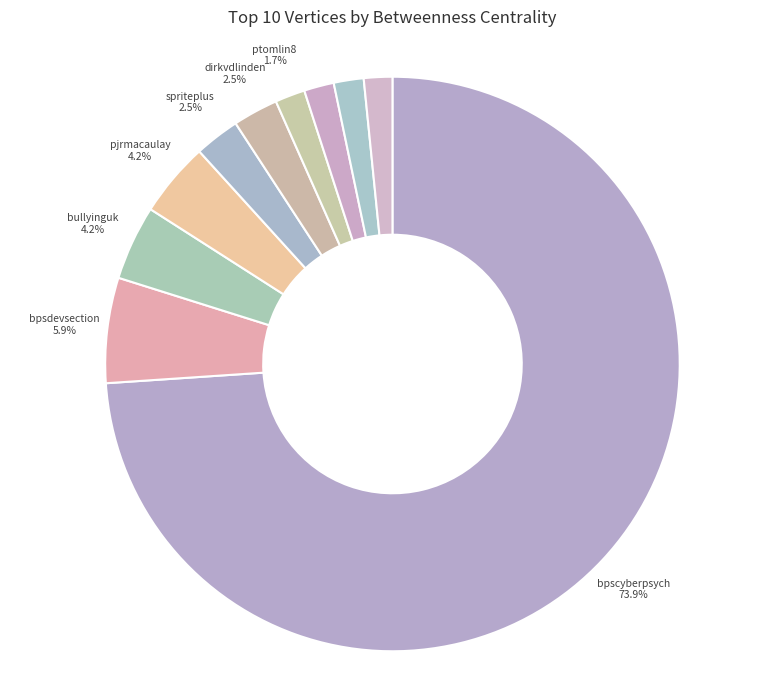

Is there a majority slice in this chart?

Yes